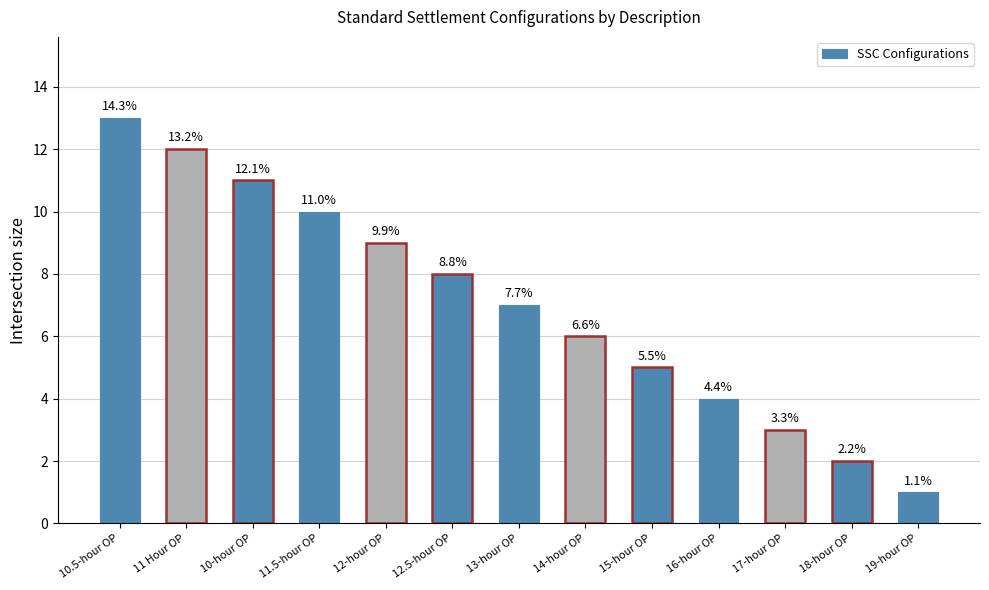

Where does the data first go above 7?

10.5-hour OP